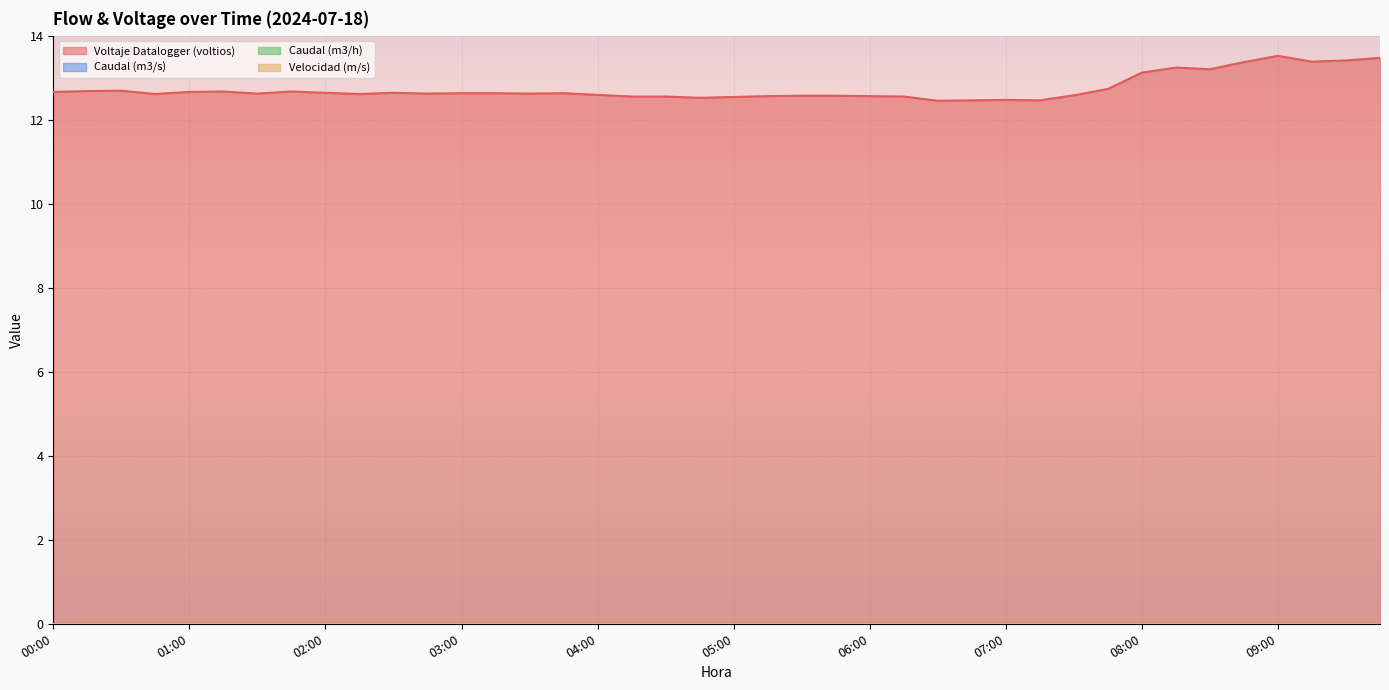

At 01:15, list the series in order from largest to smallest.

Voltaje Datalogger (voltios), Caudal (m3/s), Caudal (m3/h), Velocidad (m/s)